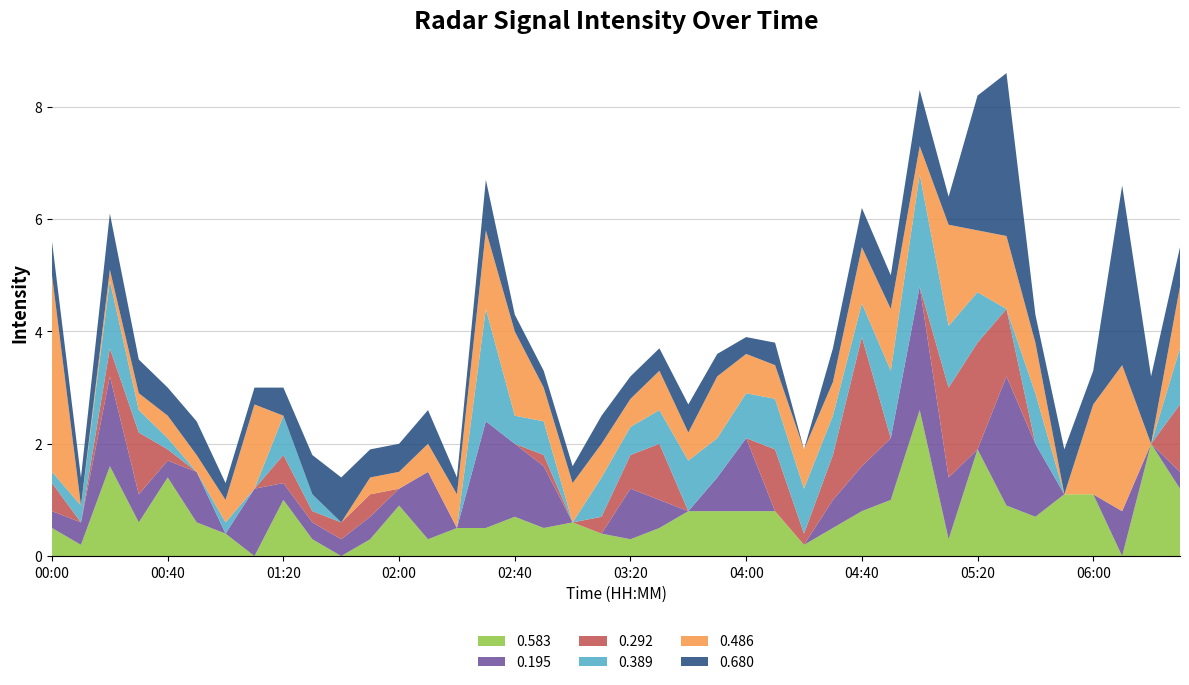

Reading left to right, extract all data points from this chart.

0.583: 2011/08/14 00:00=0.5	2011/08/14 00:10=0.2	2011/08/14 00:20=1.6	2011/08/14 00:30=0.6	2011/08/14 00:40=1.4	2011/08/14 00:50=0.6	2011/08/14 01:00=0.4	2011/08/14 01:10=0.0	2011/08/14 01:20=1.0	2011/08/14 01:30=0.3	2011/08/14 01:40=0.0	2011/08/14 01:50=0.3	2011/08/14 02:00=0.9	2011/08/14 02:10=0.3	2011/08/14 02:20=0.5	2011/08/14 02:30=0.5	2011/08/14 02:40=0.7	2011/08/14 02:50=0.5	2011/08/14 03:00=0.6	2011/08/14 03:10=0.4	2011/08/14 03:20=0.3	2011/08/14 03:30=0.5	2011/08/14 03:40=0.8	2011/08/14 03:50=0.8	2011/08/14 04:00=0.8	2011/08/14 04:10=0.8	2011/08/14 04:20=0.2	2011/08/14 04:30=0.5	2011/08/14 04:40=0.8	2011/08/14 04:50=1.0	2011/08/14 05:00=2.6	2011/08/14 05:10=0.3	2011/08/14 05:20=1.9	2011/08/14 05:30=0.9	2011/08/14 05:40=0.7	2011/08/14 05:50=1.1	2011/08/14 06:00=1.1	2011/08/14 06:10=0.0	2011/08/14 06:20=2.0	2011/08/14 06:30=1.2
0.195: 2011/08/14 00:00=0.3	2011/08/14 00:10=0.4	2011/08/14 00:20=1.6	2011/08/14 00:30=0.5	2011/08/14 00:40=0.3	2011/08/14 00:50=0.9	2011/08/14 01:00=0.0	2011/08/14 01:10=1.2	2011/08/14 01:20=0.3	2011/08/14 01:30=0.3	2011/08/14 01:40=0.3	2011/08/14 01:50=0.4	2011/08/14 02:00=0.3	2011/08/14 02:10=1.2	2011/08/14 02:20=0.0	2011/08/14 02:30=1.9	2011/08/14 02:40=1.3	2011/08/14 02:50=1.1	2011/08/14 03:00=0.0	2011/08/14 03:10=0.0	2011/08/14 03:20=0.9	2011/08/14 03:30=0.5	2011/08/14 03:40=0.0	2011/08/14 03:50=0.6	2011/08/14 04:00=1.3	2011/08/14 04:10=0.0	2011/08/14 04:20=0.0	2011/08/14 04:30=0.5	2011/08/14 04:40=0.8	2011/08/14 04:50=1.1	2011/08/14 05:00=2.2	2011/08/14 05:10=1.1	2011/08/14 05:20=0.0	2011/08/14 05:30=2.3	2011/08/14 05:40=1.3	2011/08/14 05:50=0.0	2011/08/14 06:00=0.0	2011/08/14 06:10=0.8	2011/08/14 06:20=0.0	2011/08/14 06:30=0.3
0.292: 2011/08/14 00:00=0.5	2011/08/14 00:10=0.0	2011/08/14 00:20=0.5	2011/08/14 00:30=1.1	2011/08/14 00:40=0.2	2011/08/14 00:50=0.0	2011/08/14 01:00=0.0	2011/08/14 01:10=0.0	2011/08/14 01:20=0.5	2011/08/14 01:30=0.2	2011/08/14 01:40=0.3	2011/08/14 01:50=0.4	2011/08/14 02:00=0.0	2011/08/14 02:10=0.0	2011/08/14 02:20=0.0	2011/08/14 02:30=0.0	2011/08/14 02:40=0.0	2011/08/14 02:50=0.2	2011/08/14 03:00=0.0	2011/08/14 03:10=0.3	2011/08/14 03:20=0.6	2011/08/14 03:30=1.0	2011/08/14 03:40=0.0	2011/08/14 03:50=0.0	2011/08/14 04:00=0.0	2011/08/14 04:10=1.1	2011/08/14 04:20=0.2	2011/08/14 04:30=0.8	2011/08/14 04:40=2.3	2011/08/14 04:50=0.0	2011/08/14 05:00=0.0	2011/08/14 05:10=1.6	2011/08/14 05:20=1.9	2011/08/14 05:30=1.2	2011/08/14 05:40=0.0	2011/08/14 05:50=0.0	2011/08/14 06:00=0.0	2011/08/14 06:10=0.0	2011/08/14 06:20=0.0	2011/08/14 06:30=1.2
0.389: 2011/08/14 00:00=0.2	2011/08/14 00:10=0.3	2011/08/14 00:20=1.2	2011/08/14 00:30=0.4	2011/08/14 00:40=0.2	2011/08/14 00:50=0.0	2011/08/14 01:00=0.2	2011/08/14 01:10=0.0	2011/08/14 01:20=0.7	2011/08/14 01:30=0.3	2011/08/14 01:40=0.0	2011/08/14 01:50=0.0	2011/08/14 02:00=0.0	2011/08/14 02:10=0.0	2011/08/14 02:20=0.0	2011/08/14 02:30=2.0	2011/08/14 02:40=0.5	2011/08/14 02:50=0.6	2011/08/14 03:00=0.0	2011/08/14 03:10=0.7	2011/08/14 03:20=0.5	2011/08/14 03:30=0.6	2011/08/14 03:40=0.9	2011/08/14 03:50=0.7	2011/08/14 04:00=0.8	2011/08/14 04:10=0.9	2011/08/14 04:20=0.8	2011/08/14 04:30=0.7	2011/08/14 04:40=0.6	2011/08/14 04:50=1.2	2011/08/14 05:00=2.0	2011/08/14 05:10=1.1	2011/08/14 05:20=0.9	2011/08/14 05:30=0.0	2011/08/14 05:40=0.9	2011/08/14 05:50=0.0	2011/08/14 06:00=0.0	2011/08/14 06:10=0.0	2011/08/14 06:20=0.0	2011/08/14 06:30=1.0
0.486: 2011/08/14 00:00=3.5	2011/08/14 00:10=0.0	2011/08/14 00:20=0.2	2011/08/14 00:30=0.3	2011/08/14 00:40=0.4	2011/08/14 00:50=0.3	2011/08/14 01:00=0.4	2011/08/14 01:10=1.5	2011/08/14 01:20=0.0	2011/08/14 01:30=0.0	2011/08/14 01:40=0.0	2011/08/14 01:50=0.3	2011/08/14 02:00=0.3	2011/08/14 02:10=0.5	2011/08/14 02:20=0.6	2011/08/14 02:30=1.4	2011/08/14 02:40=1.5	2011/08/14 02:50=0.6	2011/08/14 03:00=0.7	2011/08/14 03:10=0.6	2011/08/14 03:20=0.5	2011/08/14 03:30=0.7	2011/08/14 03:40=0.5	2011/08/14 03:50=1.1	2011/08/14 04:00=0.7	2011/08/14 04:10=0.6	2011/08/14 04:20=0.7	2011/08/14 04:30=0.6	2011/08/14 04:40=1.0	2011/08/14 04:50=1.1	2011/08/14 05:00=0.5	2011/08/14 05:10=1.8	2011/08/14 05:20=1.1	2011/08/14 05:30=1.3	2011/08/14 05:40=0.9	2011/08/14 05:50=0.0	2011/08/14 06:00=1.6	2011/08/14 06:10=2.6	2011/08/14 06:20=0.0	2011/08/14 06:30=1.1
0.680: 2011/08/14 00:00=0.6	2011/08/14 00:10=0.5	2011/08/14 00:20=1.0	2011/08/14 00:30=0.6	2011/08/14 00:40=0.5	2011/08/14 00:50=0.6	2011/08/14 01:00=0.3	2011/08/14 01:10=0.3	2011/08/14 01:20=0.5	2011/08/14 01:30=0.7	2011/08/14 01:40=0.8	2011/08/14 01:50=0.5	2011/08/14 02:00=0.5	2011/08/14 02:10=0.6	2011/08/14 02:20=0.3	2011/08/14 02:30=0.9	2011/08/14 02:40=0.3	2011/08/14 02:50=0.3	2011/08/14 03:00=0.3	2011/08/14 03:10=0.5	2011/08/14 03:20=0.4	2011/08/14 03:30=0.4	2011/08/14 03:40=0.5	2011/08/14 03:50=0.4	2011/08/14 04:00=0.3	2011/08/14 04:10=0.4	2011/08/14 04:20=0.0	2011/08/14 04:30=0.6	2011/08/14 04:40=0.7	2011/08/14 04:50=0.6	2011/08/14 05:00=1.0	2011/08/14 05:10=0.5	2011/08/14 05:20=2.4	2011/08/14 05:30=2.9	2011/08/14 05:40=0.5	2011/08/14 05:50=0.8	2011/08/14 06:00=0.6	2011/08/14 06:10=3.2	2011/08/14 06:20=1.2	2011/08/14 06:30=0.7